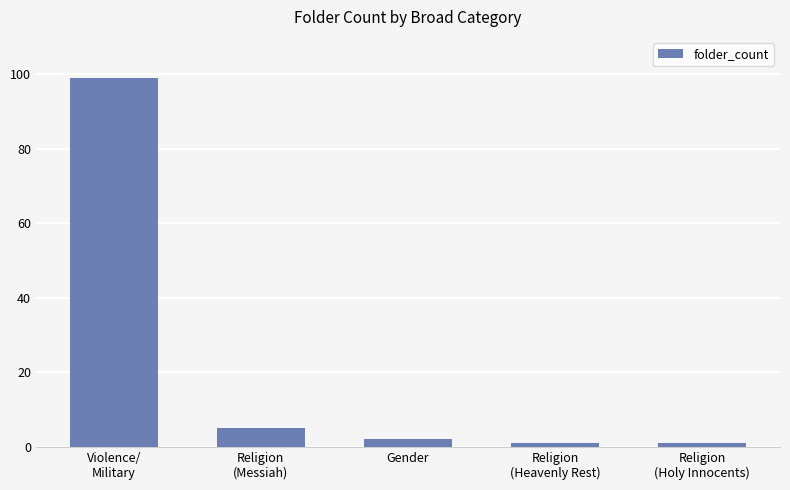

What is the label of the 4th bar from the left?

Religion
(Heavenly Rest)